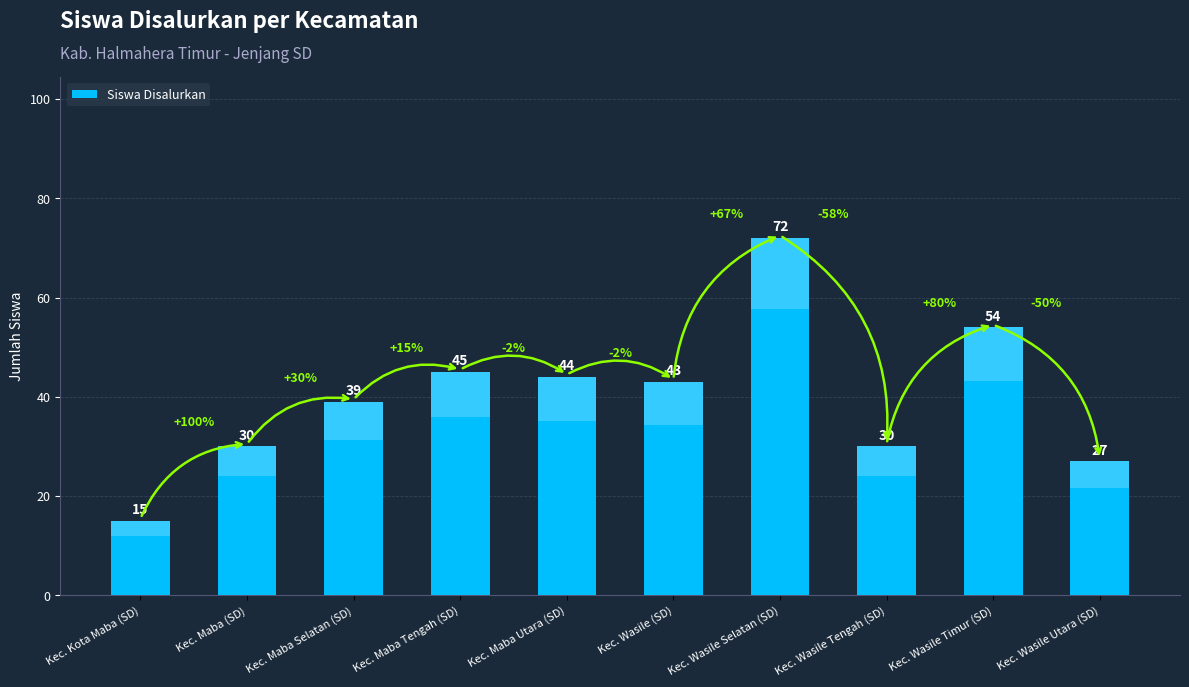

Where is the data nearest to the value 43?

Kec. Wasile (SD)